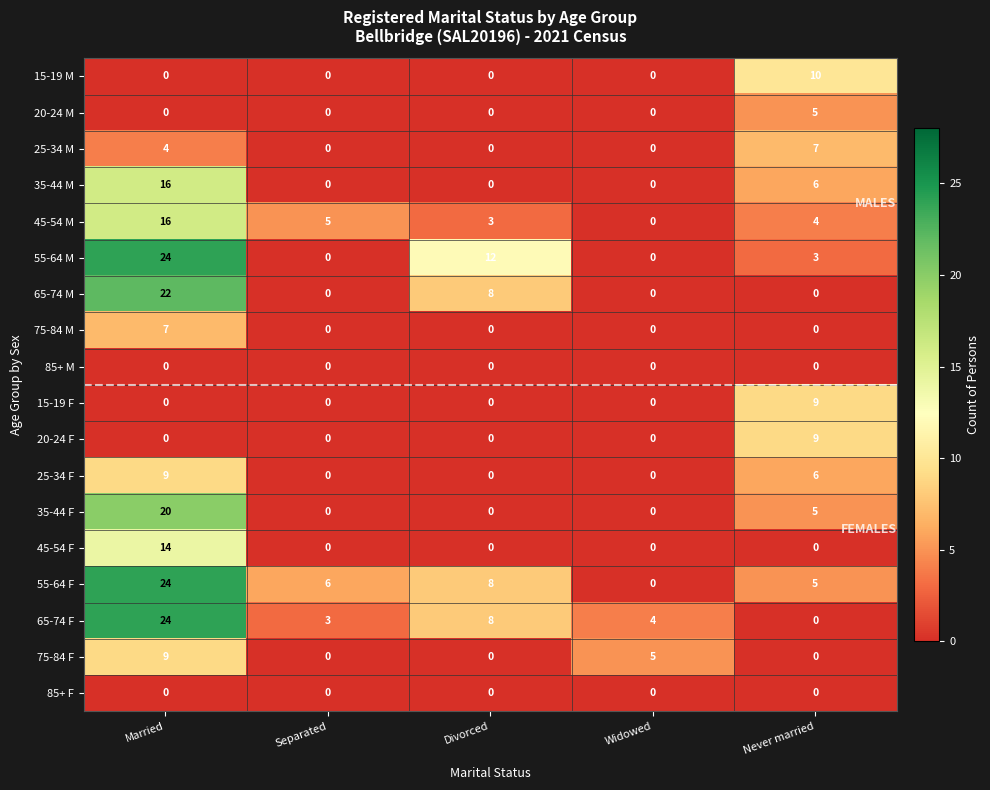

What is the difference between the maximum and minimum values in the 25-34 F series?

9